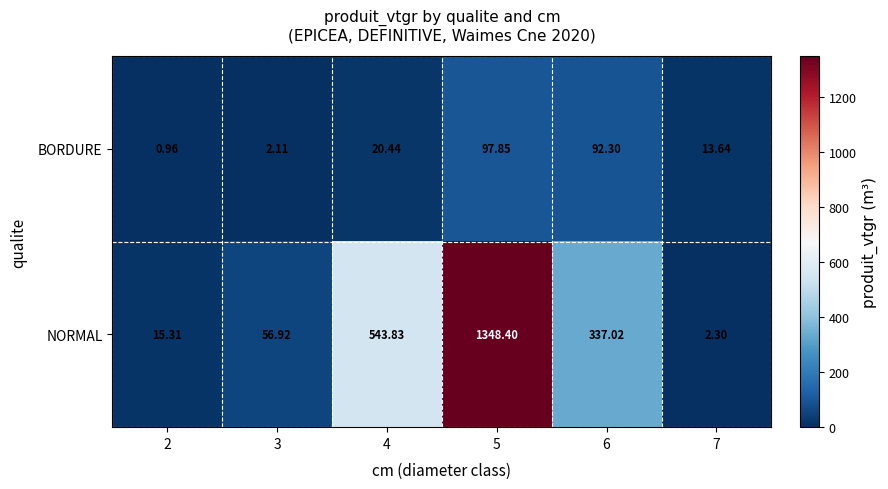

What is the spread (max minus min) of values at 7?

11.3